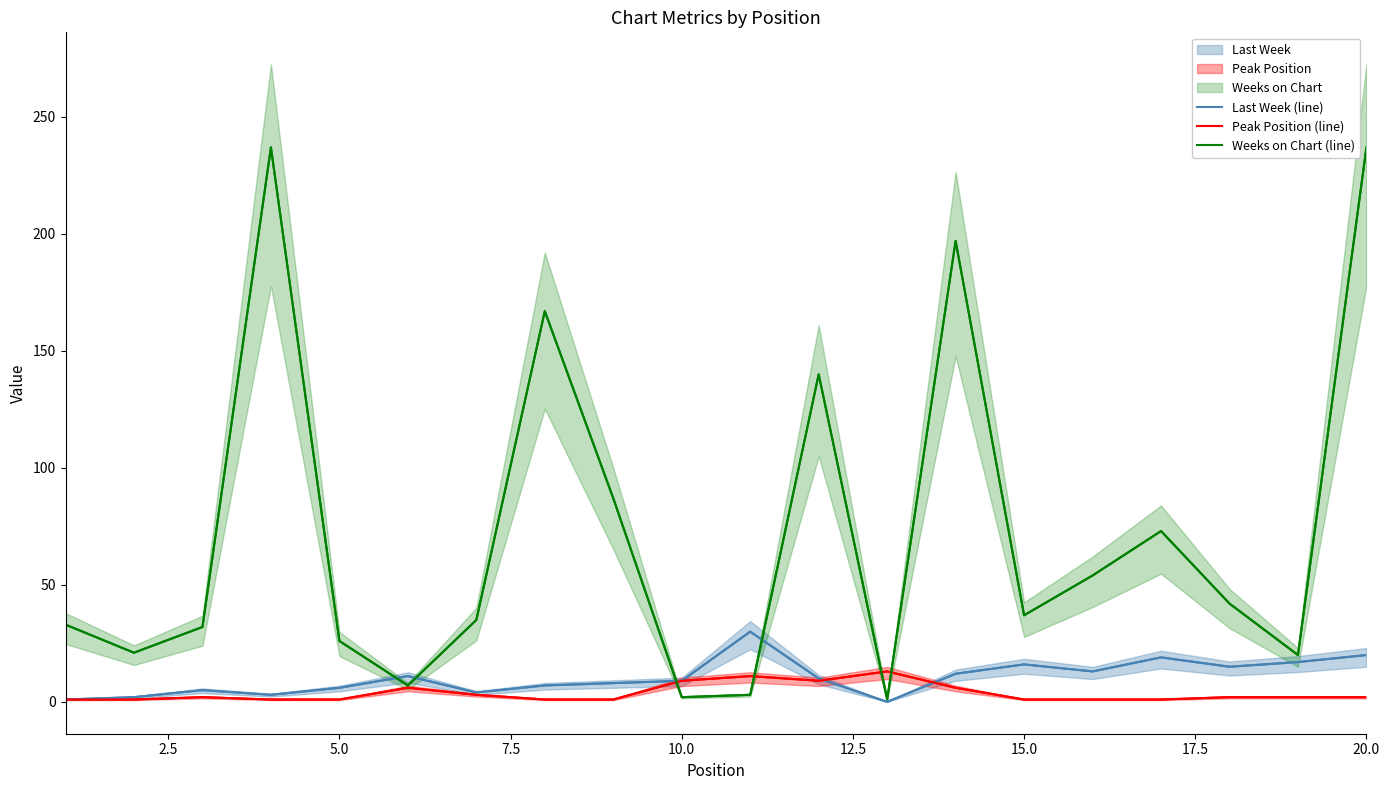

In Weeks on Chart (line), how many points are lower than both neighbors (excluding endpoints)?

6